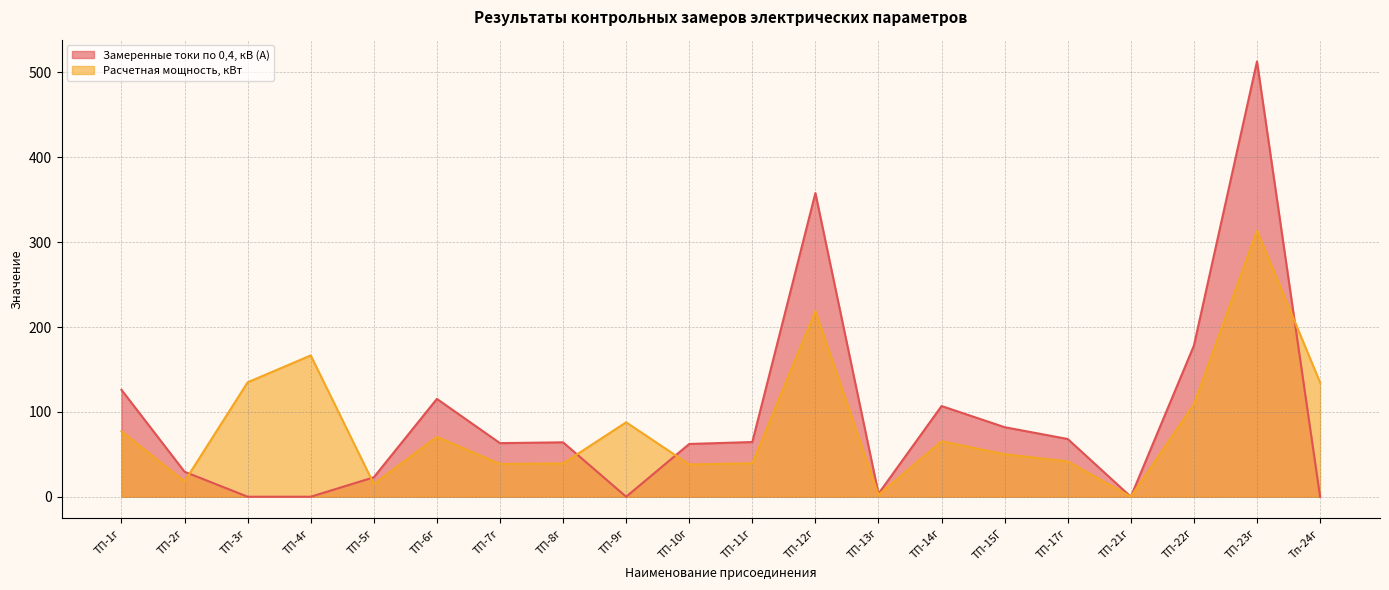

Rank the categories by Замеренные токи по 0,4, кВ (А) value from highest to lowest.

ТП-23г, ТП-12г, ТП-22г, ТП-1г, ТП-6г, ТП-14г, ТП-15Г, ТП-17г, ТП-11г, ТП-8г, ТП-7г, ТП-10г, ТП-2г, ТП-5г, ТП-13г, ТП-3г, ТП-4г, ТП-9г, ТП-21г, Тп-24г